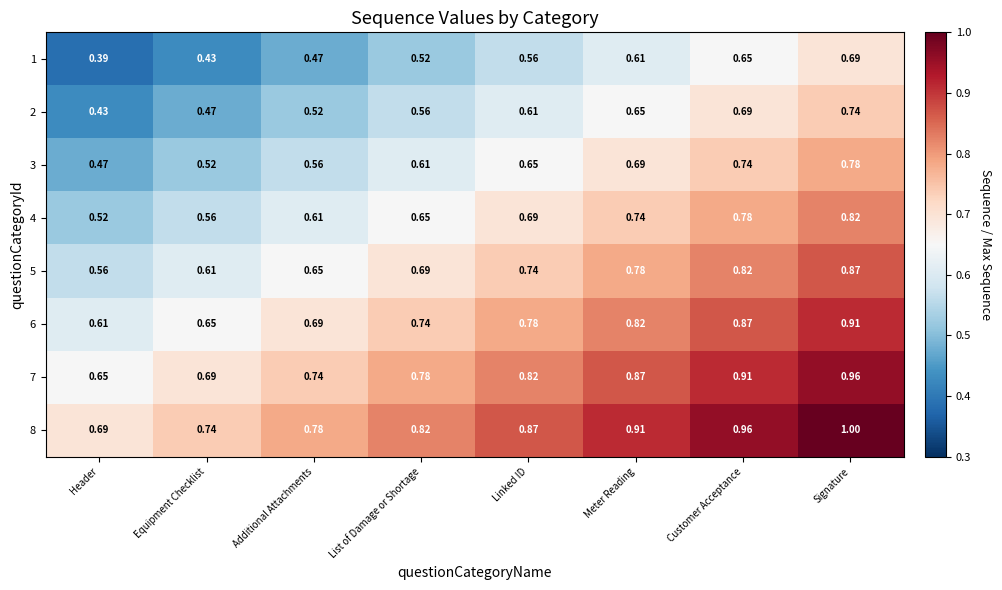

Which category has the lowest value in the 6 series?

Header